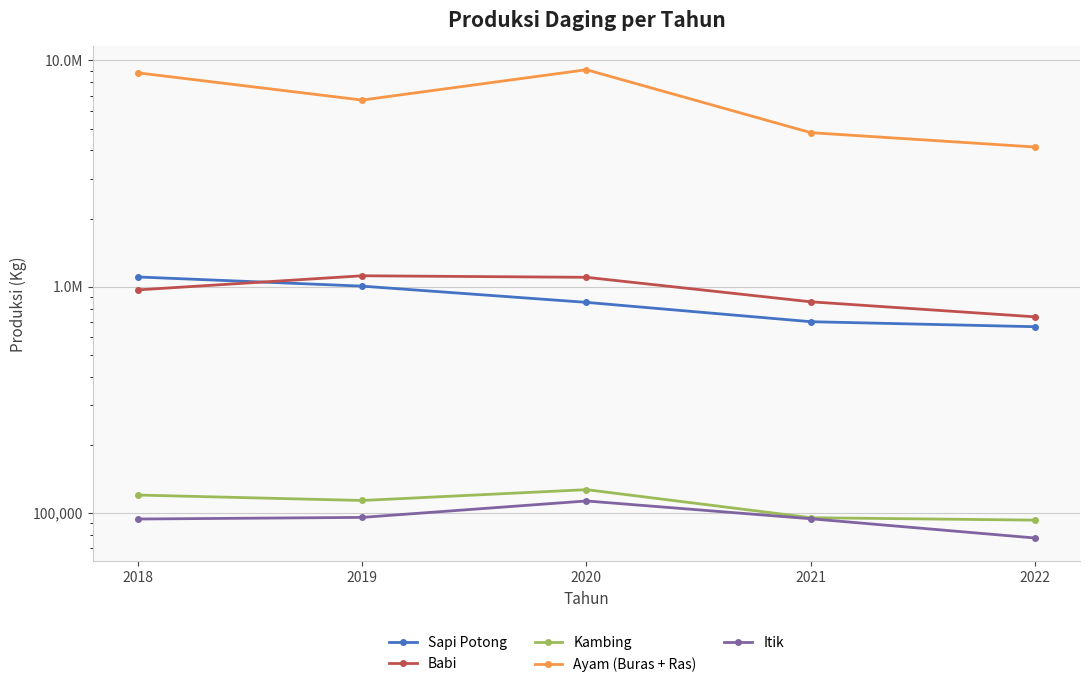

What is the total value across all series at 2021?

6543707.0